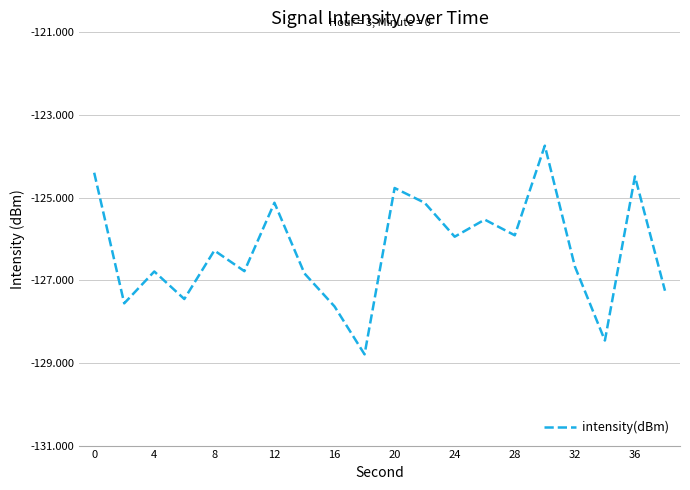

What is the difference between the maximum and minimum values?

5.1